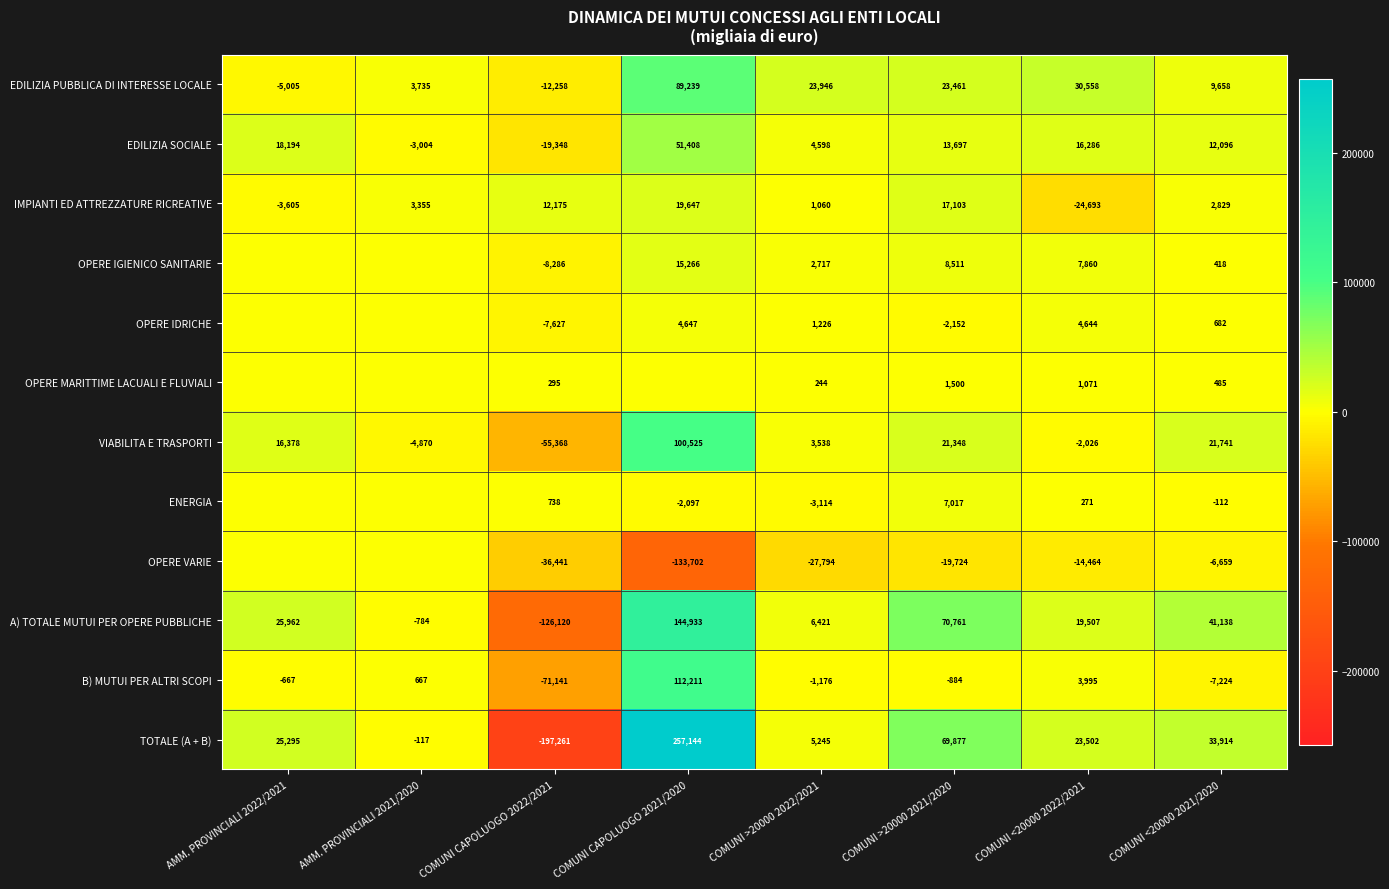

What is the difference between the maximum and minimum values in the B) MUTUI PER ALTRI SCOPI series?

183352